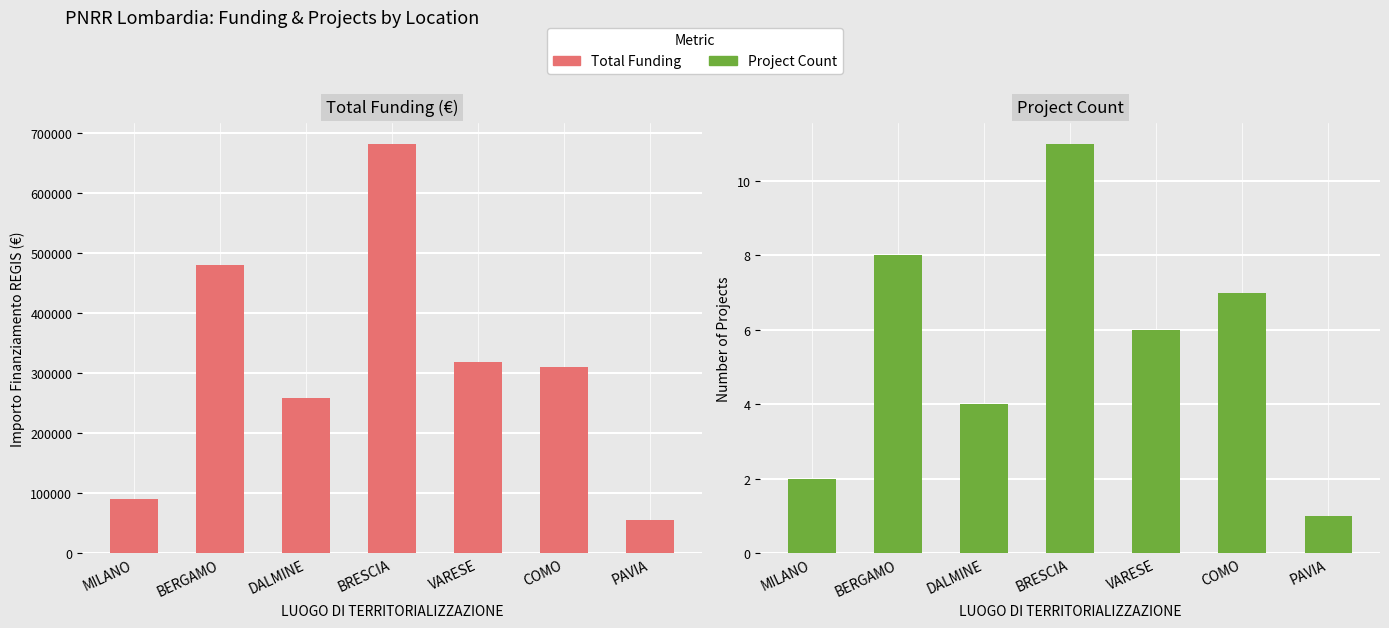

True or false: Project Count has a value of 1.7 at VARESE.

False